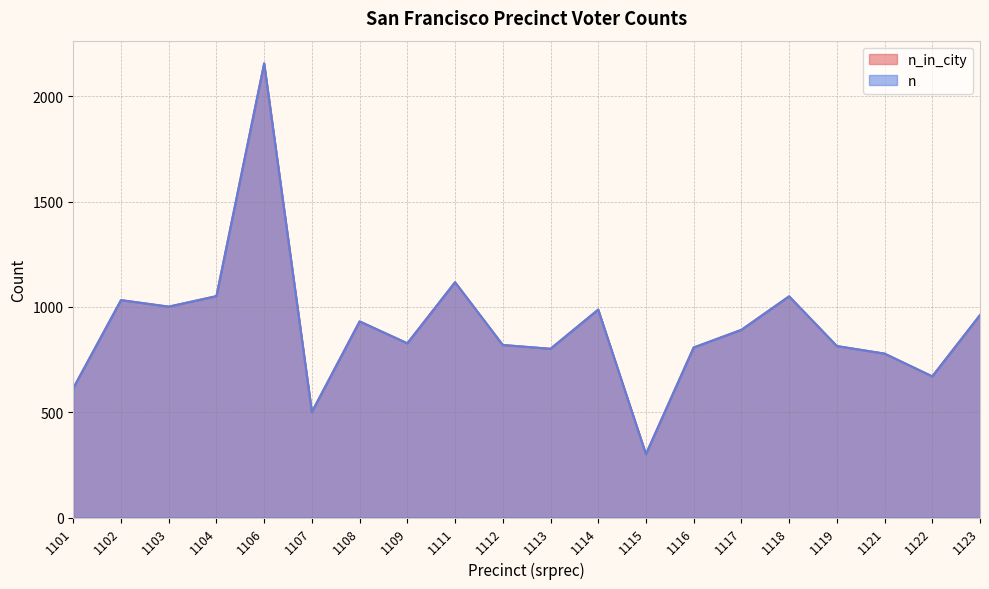

What is the sum of all n_in_city values?

18109